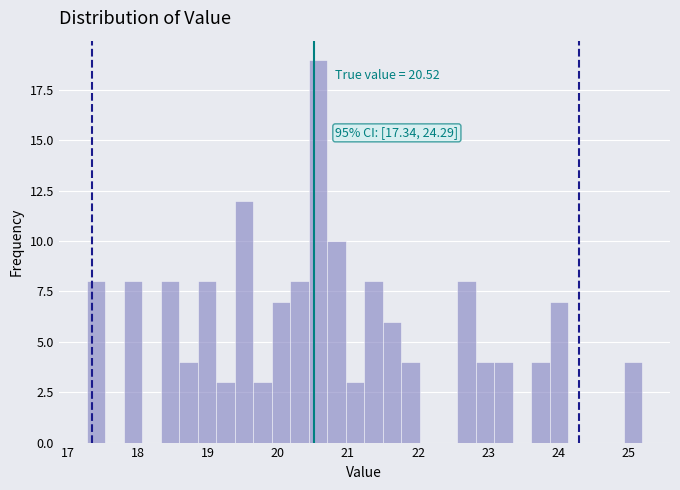

Read against the x-axis, roughly where is the centre of the tallest bar?

20.6